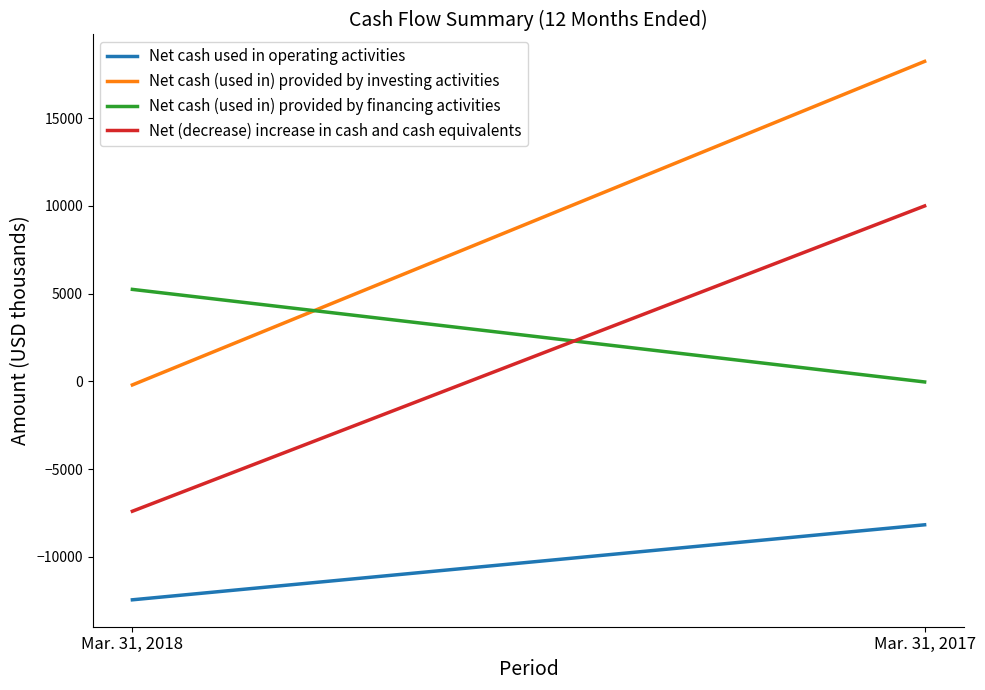

The value of Net cash used in operating activities at Mar. 31, 2017 is -11042. True or false?

False